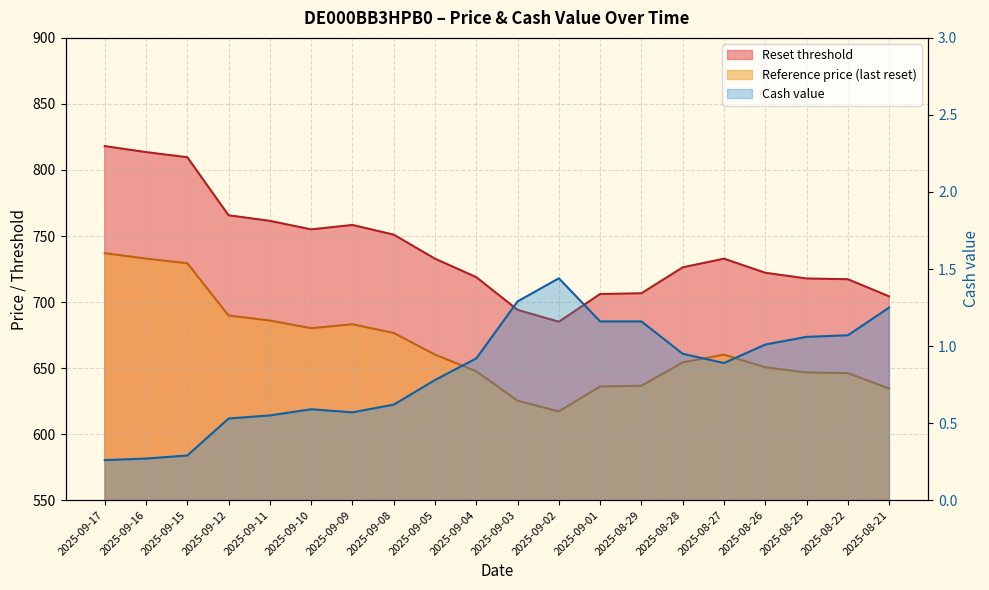

What is the average value of the Cash value series?

0.8